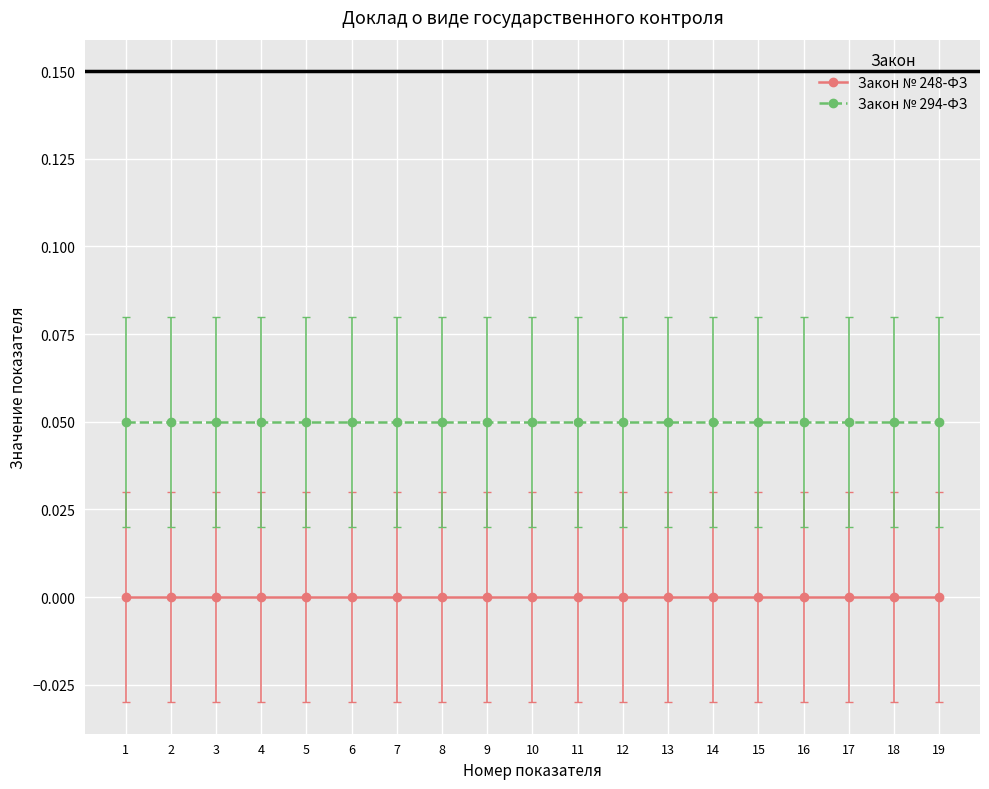

Reading left to right, list all the values displayed in this chart.

Закон № 248-ФЗ: 1=0.0	2=0.0	3=0.0	4=0.0	5=0.0	6=0.0	7=0.0	8=0.0	9=0.0	10=0.0	11=0.0	12=0.0	13=0.0	14=0.0	15=0.0	16=0.0	17=0.0	18=0.0	19=0.0
Закон № 294-ФЗ: 1=0.1	2=0.1	3=0.1	4=0.1	5=0.1	6=0.1	7=0.1	8=0.1	9=0.1	10=0.1	11=0.1	12=0.1	13=0.1	14=0.1	15=0.1	16=0.1	17=0.1	18=0.1	19=0.1